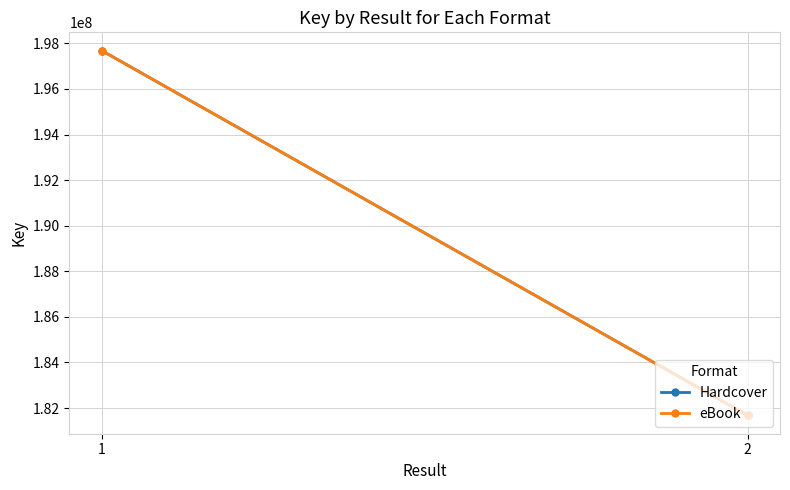

Between 1 and 2, which series saw the biggest shift?

Hardcover